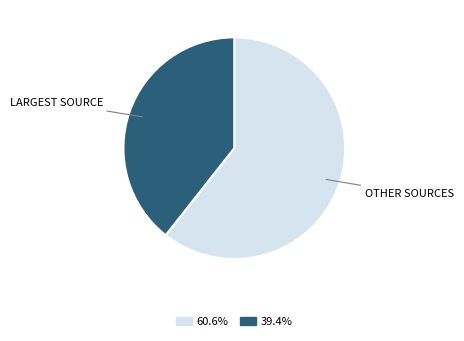

What is the largest slice in the pie chart?

OTHER SOURCES